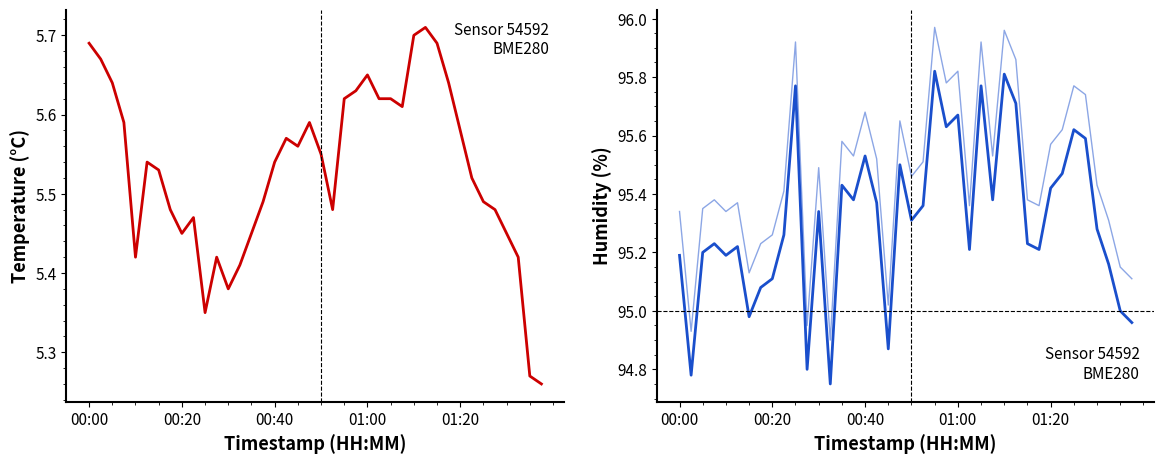

Rank the series by their maximum value, from highest to lowest.

humidity (upper), humidity, temperature